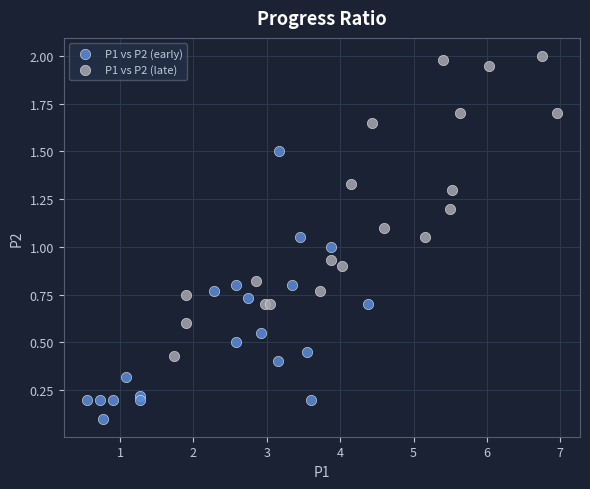

What are all the series names shown in the legend?

P1 vs P2 (early), P1 vs P2 (late)